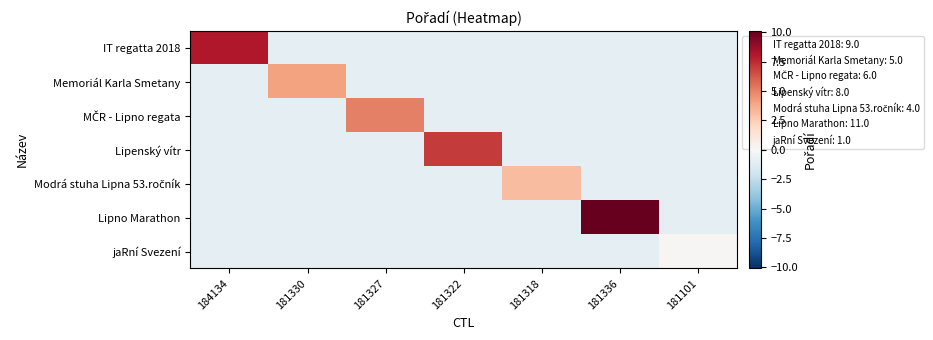

Which label corresponds to the largest value in the chart?

181336